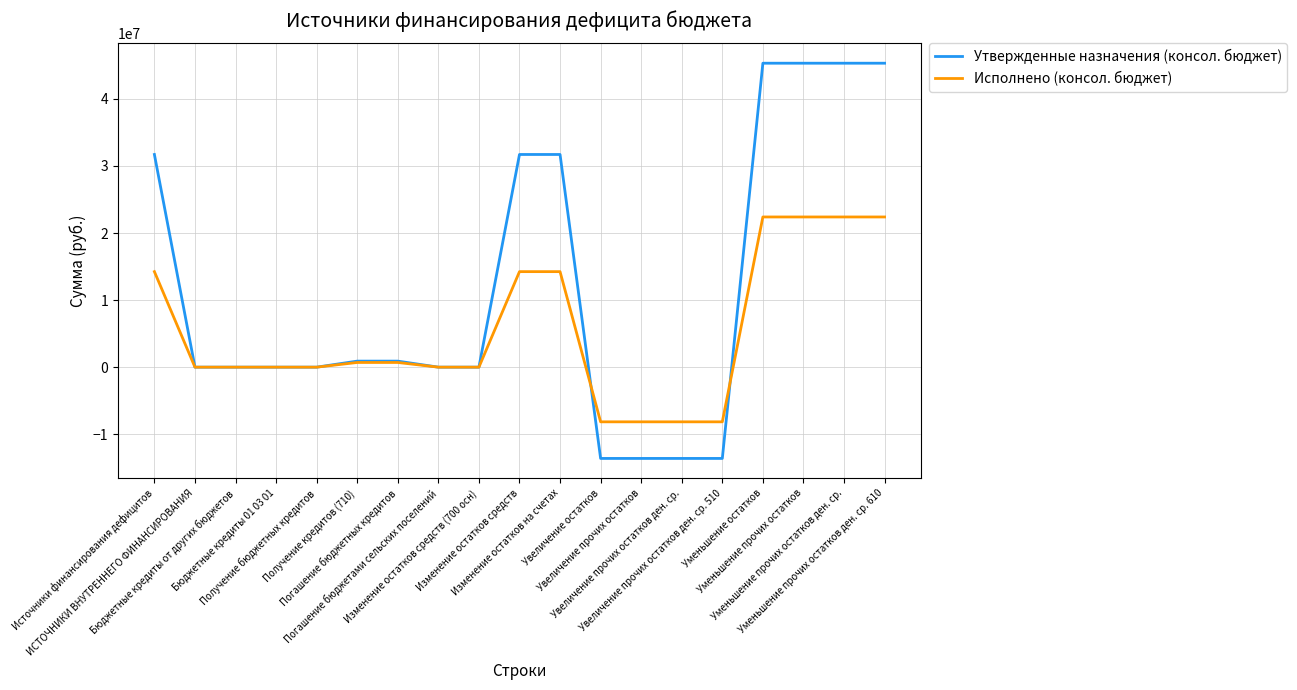

What is the maximum value shown in the chart?

45317329.0